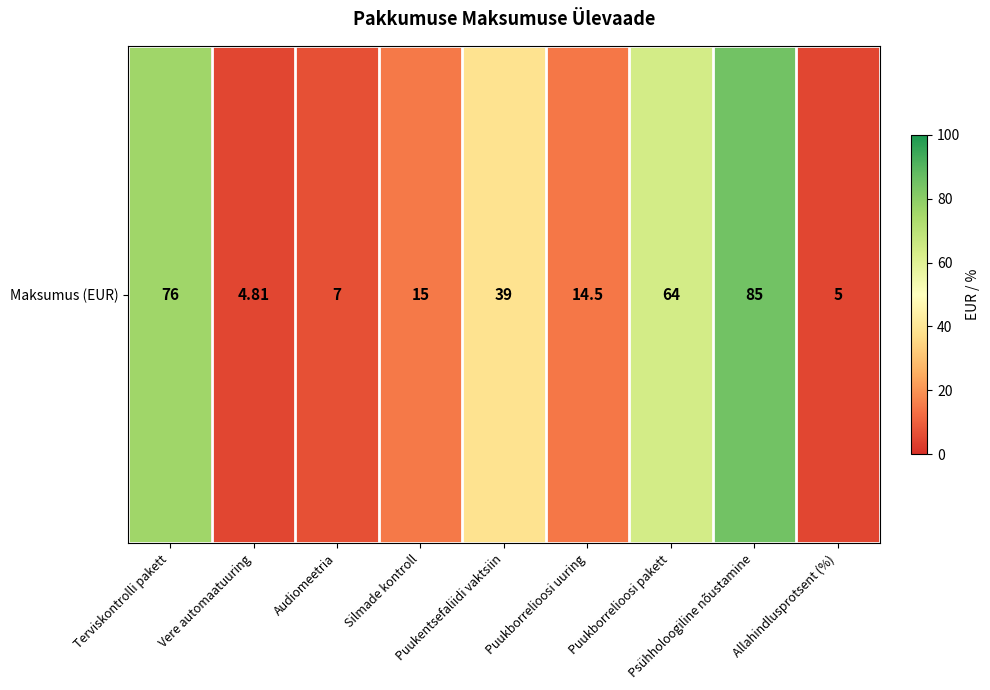

How many data points are above 15?

4